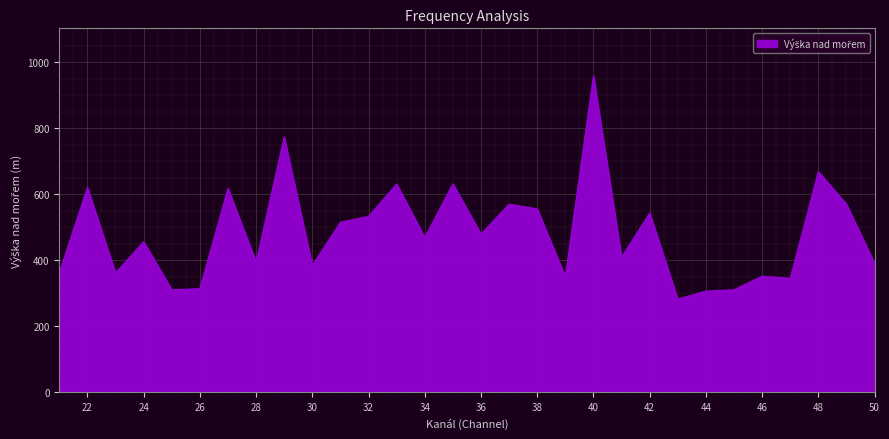

What is the difference between the maximum and minimum values?

676.5